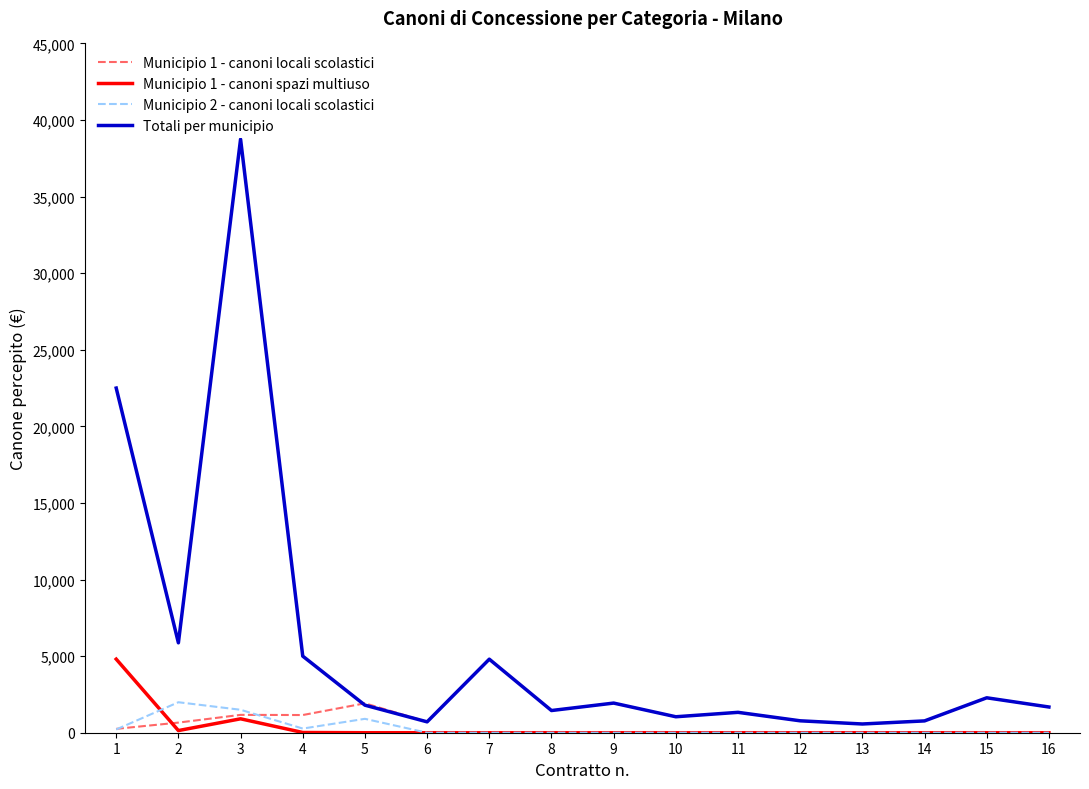

At which category is the sum across all series the highest?

3